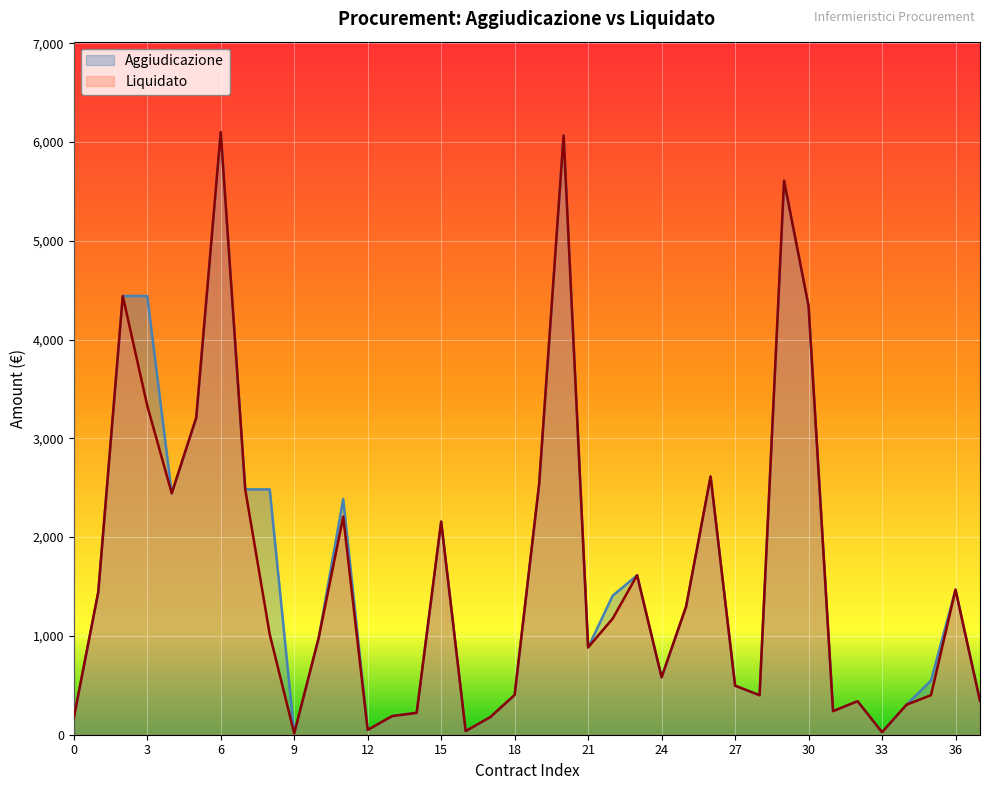

What is the sum of all Liquidato values?

61800.8